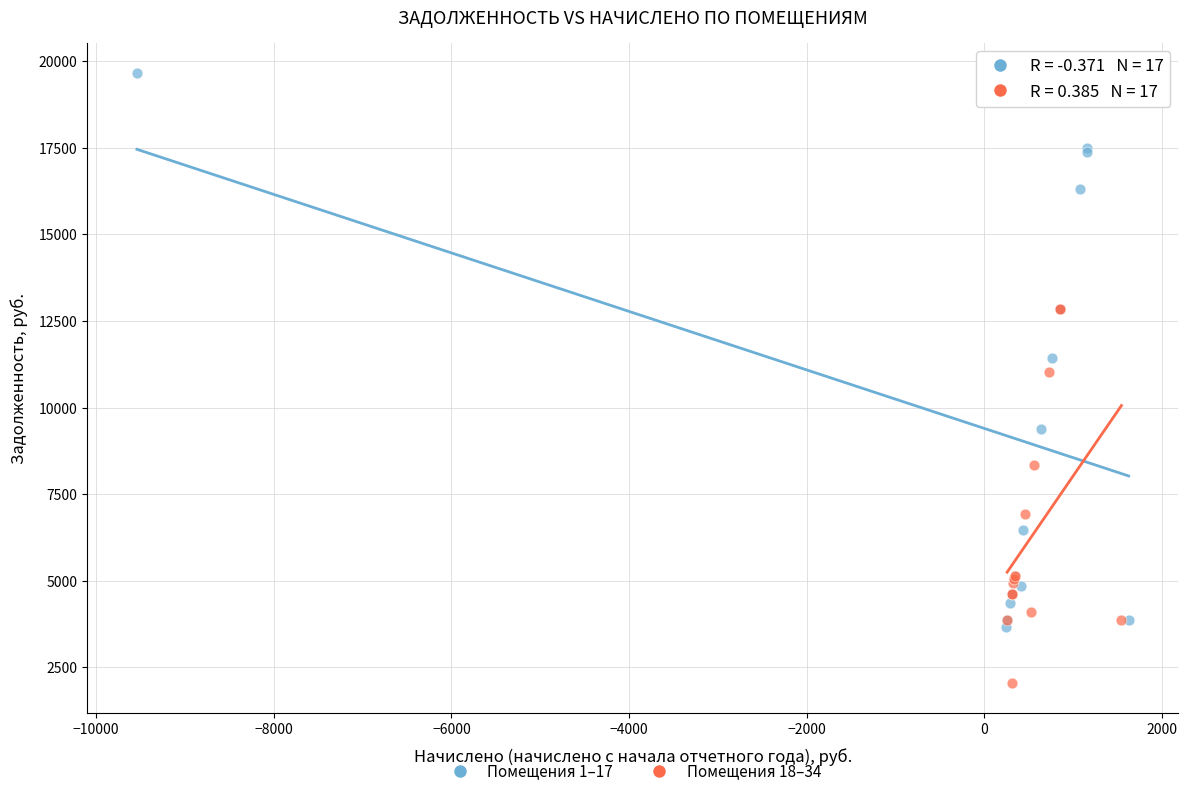

Which series contains the highest Y value?

Помещения 1–17